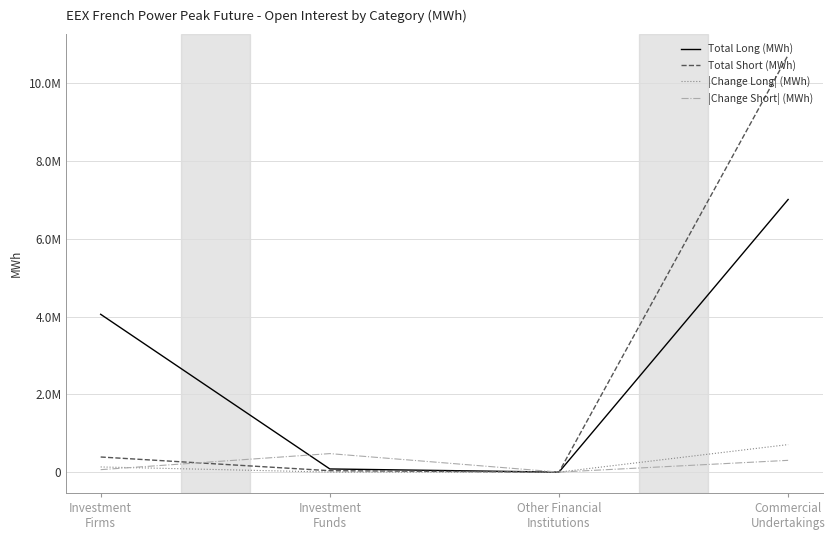

Does the chart have visible grid lines?

Yes